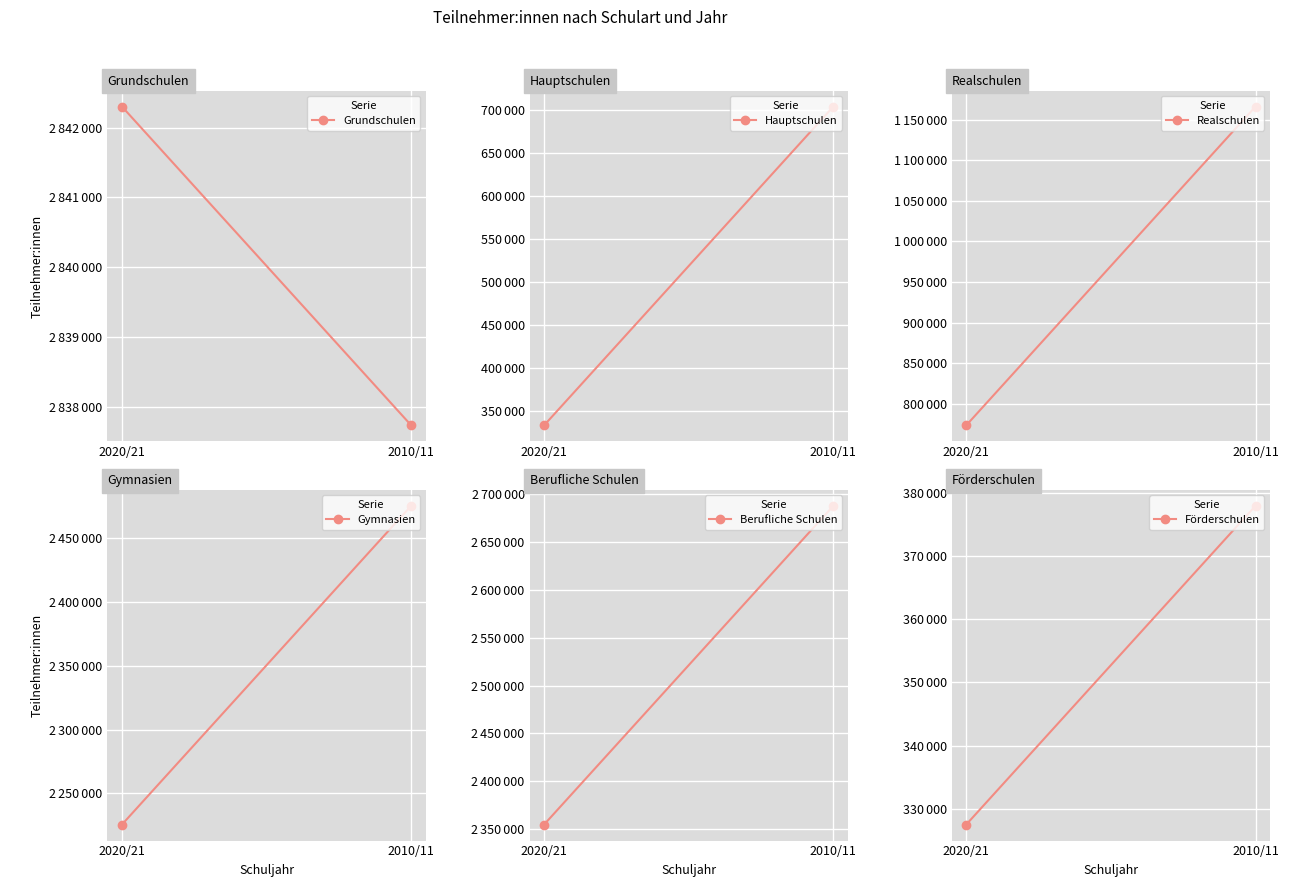

What is the total value across all series at 2010/11?

10248841